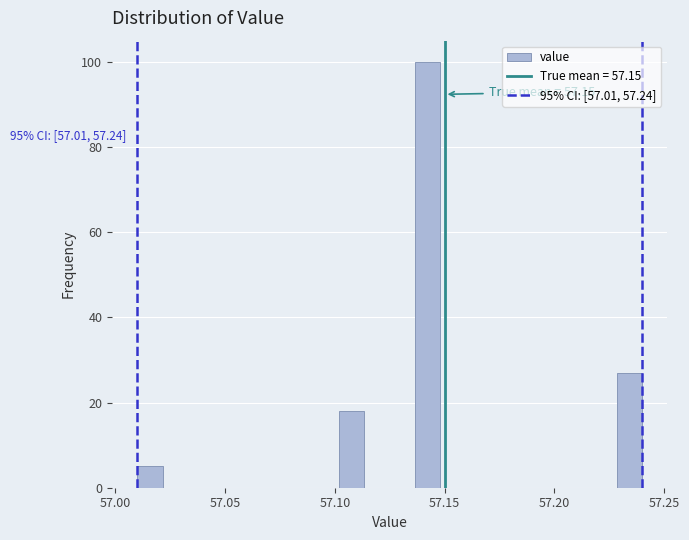

Read against the x-axis, roughly where is the centre of the tallest bar?

57.140